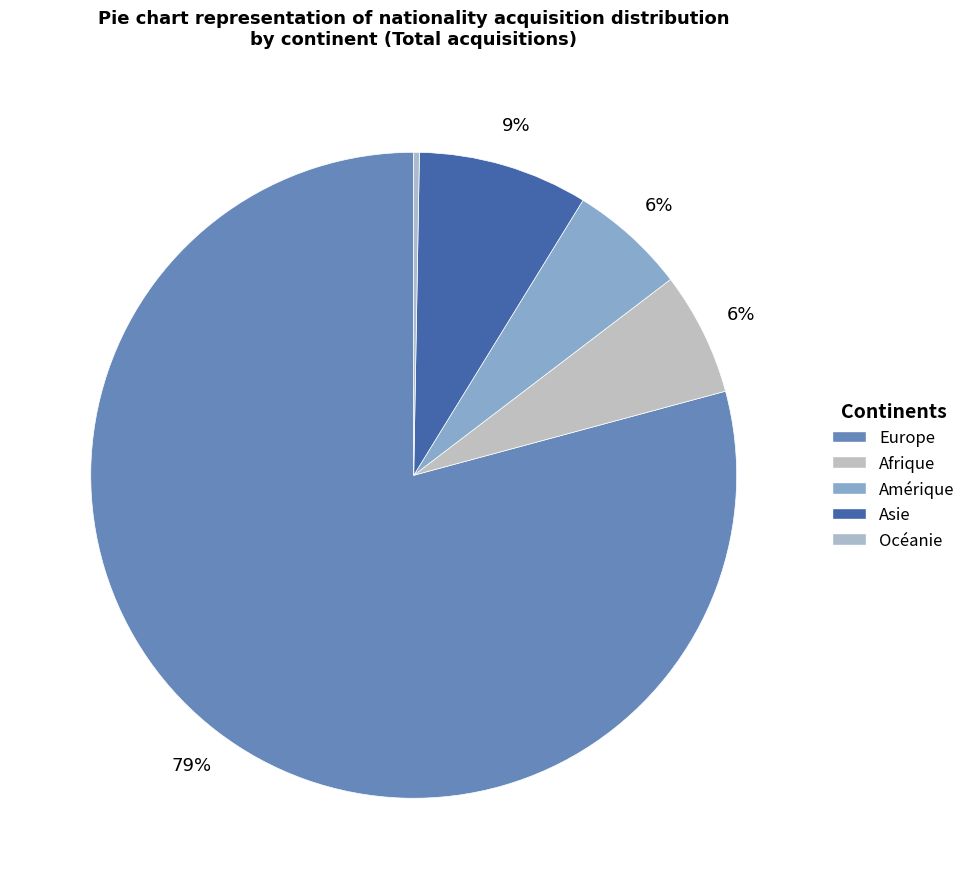

Approximately how many times larger is the value at Europe compared to Asie?

9.3